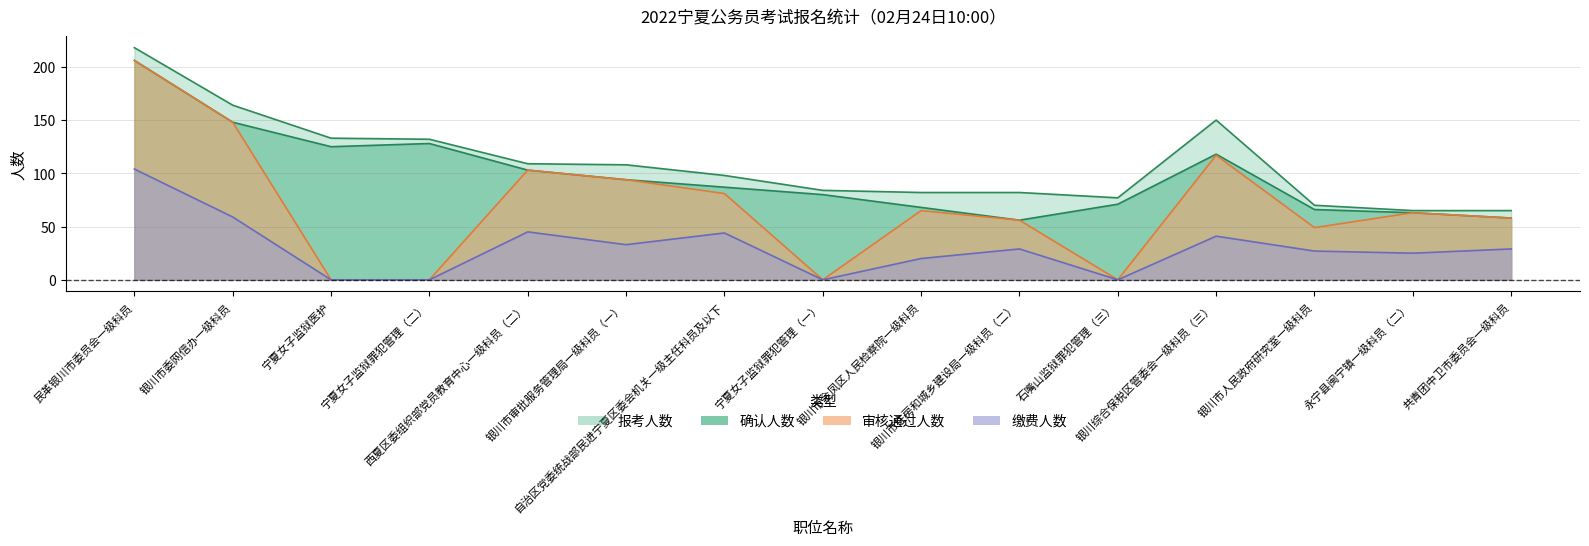

How many values in the 报考人数 series are below 98?

7